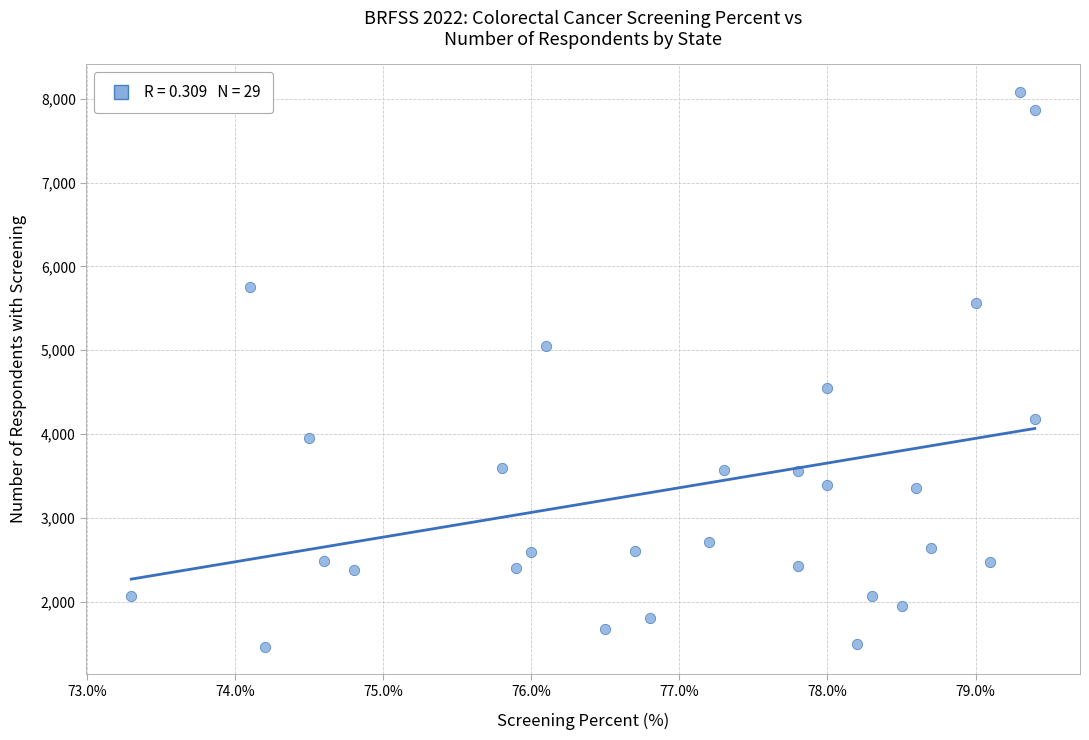

What is the range of Y values (max minus min)?

6620